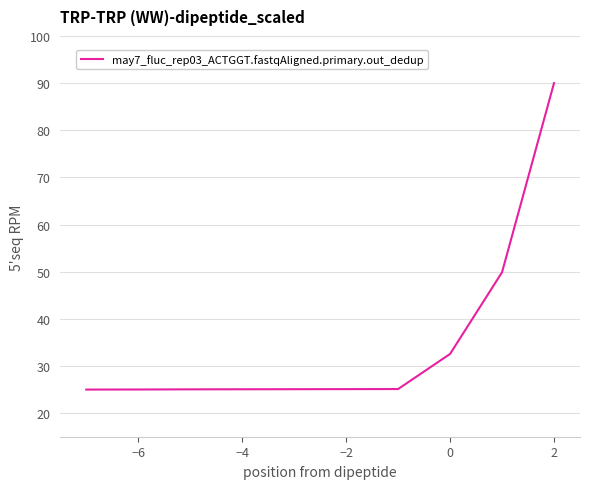

What is the difference between the maximum and minimum values?

65.0